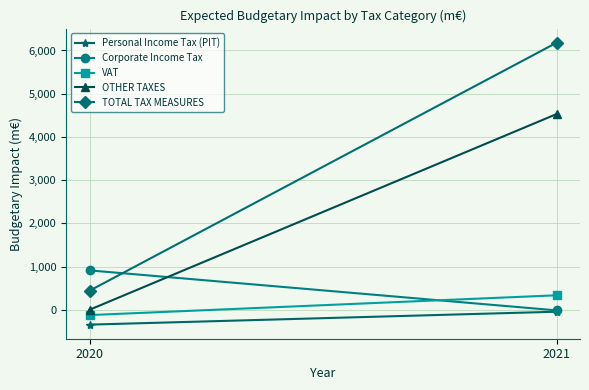

What is the value of the OTHER TAXES point at the 2nd from the left?

4529